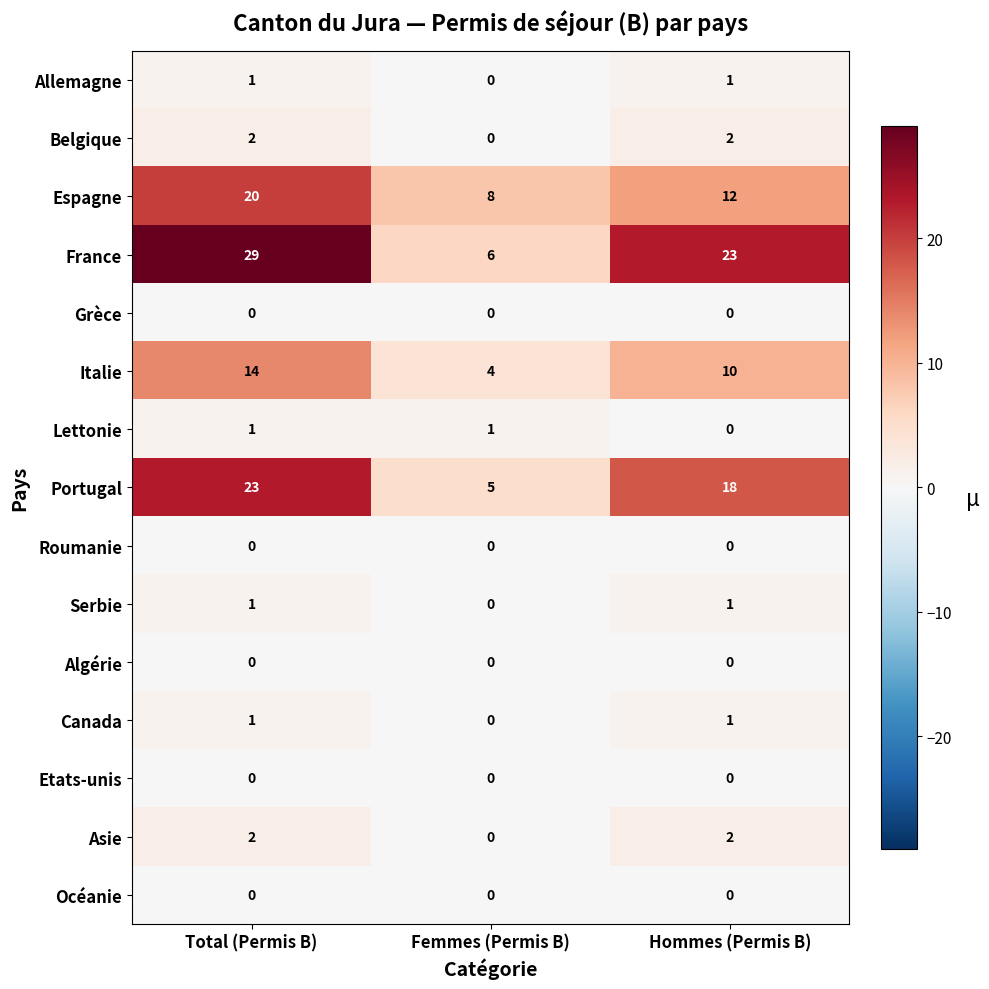

The Asie series shows 1 at Hommes (Permis B). True or false?

False